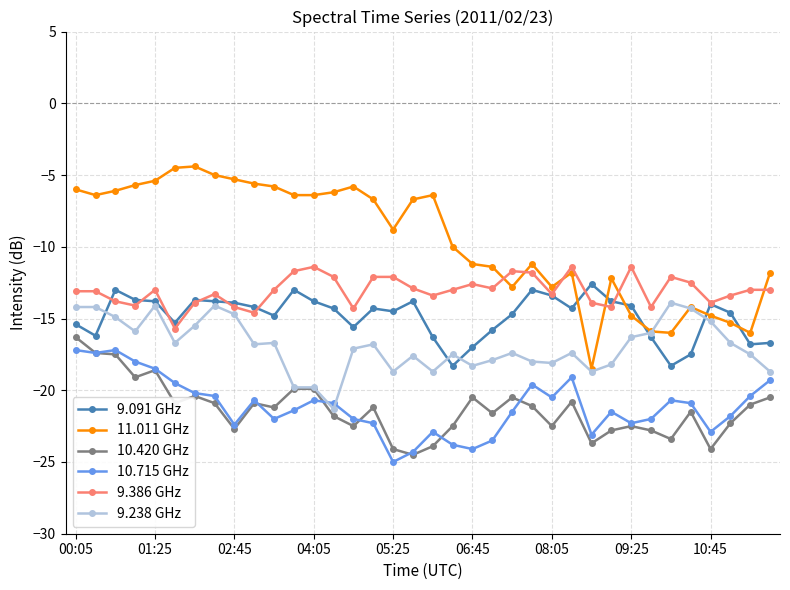

Which series has the largest total across all categories?

11.011 GHz